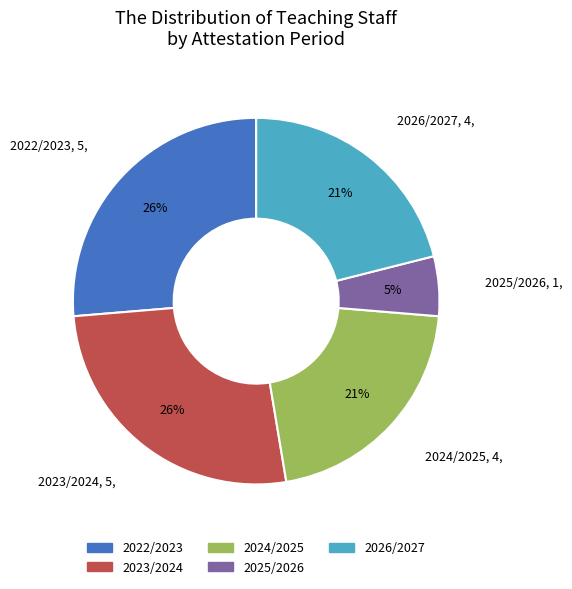

Between 2023/2024 and 2026/2027, which is larger?

2023/2024